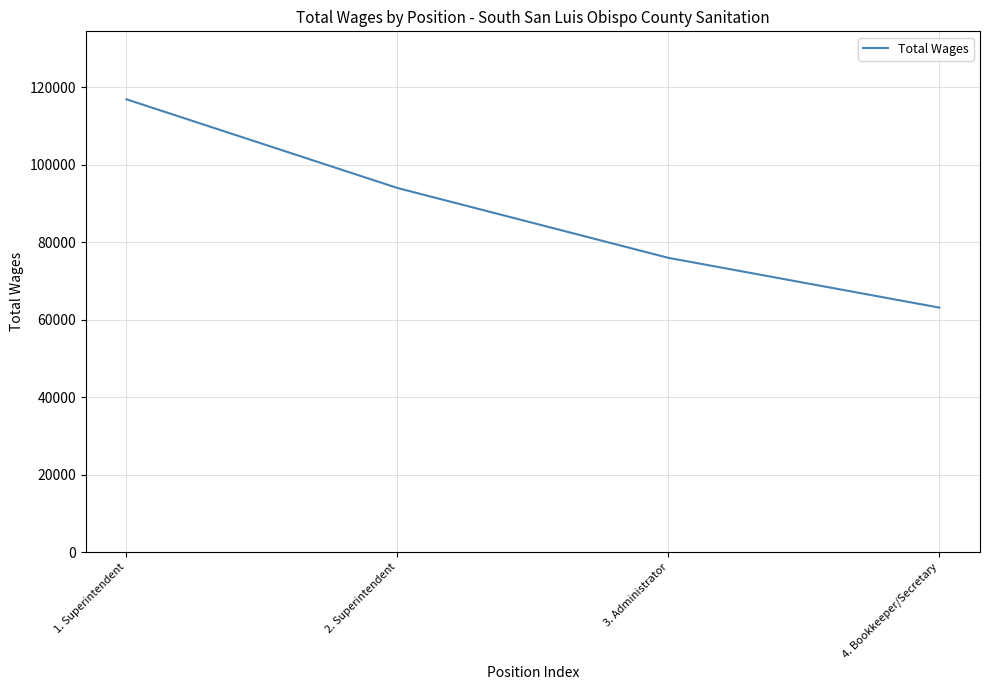

Is it true that the value at 3. Administrator is 76007?

True